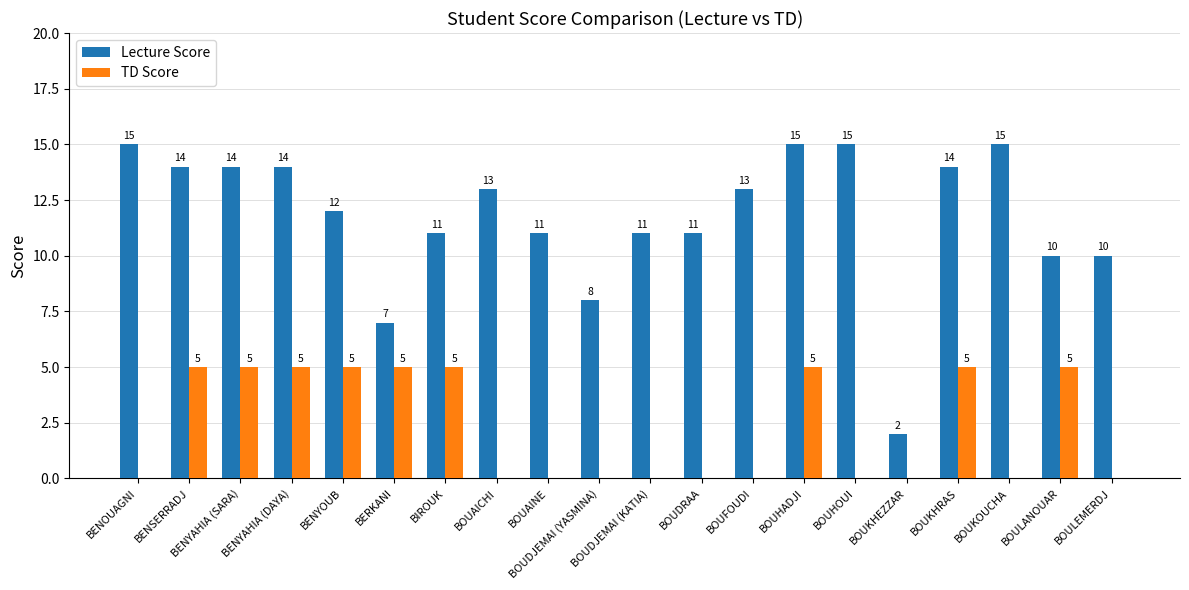

At which label does Lecture Score first exceed 13?

BENOUAGNI